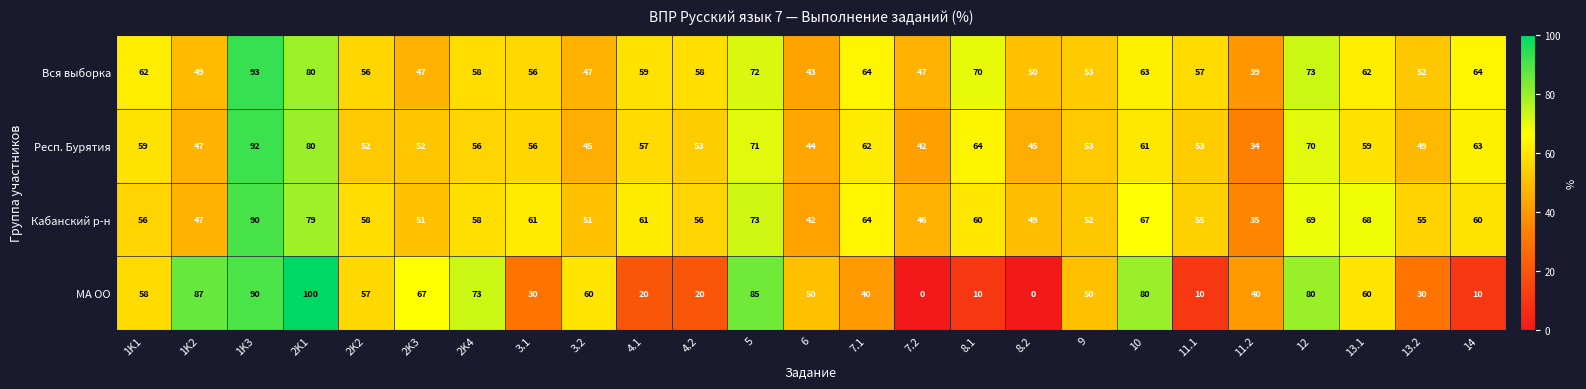

What is the spread (max minus min) of values at 3.1?

31